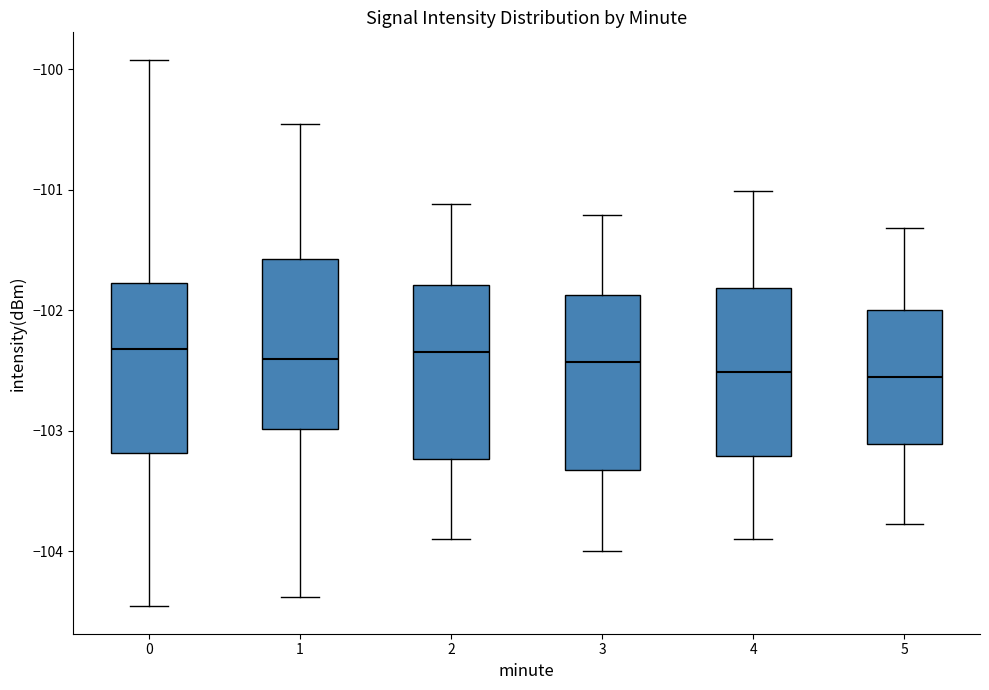

Reading left to right, read every box against the y-axis: the position of its median line, the range the box covers, and the ends of its whiskers. The values are not printed on the chart, so give them approximately, as read against the axis.

0: median -102.3, box -103.2 to -101.8, whiskers -104.5 to -99.9
1: median -102.4, box -103.0 to -101.6, whiskers -104.4 to -100.5
2: median -102.3, box -103.2 to -101.8, whiskers -103.9 to -101.1
3: median -102.4, box -103.3 to -101.9, whiskers -104.0 to -101.2
4: median -102.5, box -103.2 to -101.8, whiskers -103.9 to -101.0
5: median -102.6, box -103.1 to -102.0, whiskers -103.8 to -101.3